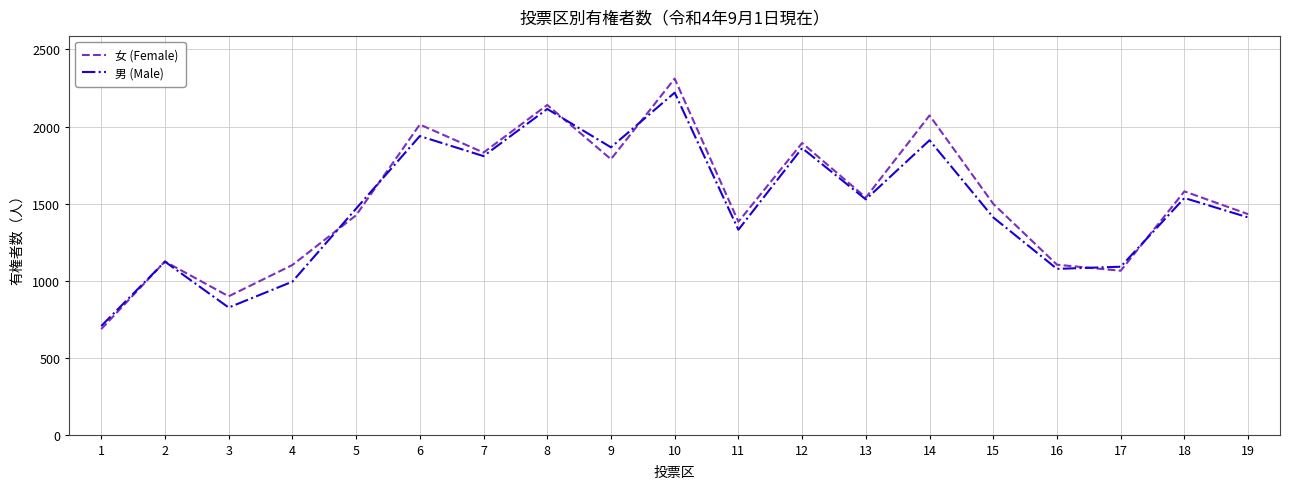

What is the lowest value of the 女 (Female) series?

685